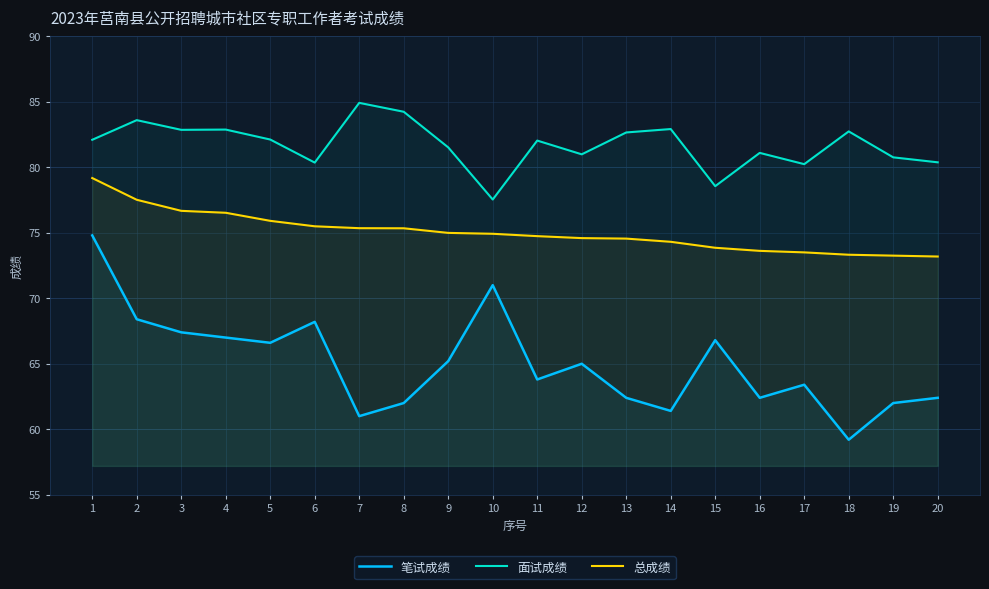

At which label does 面试成绩 reach its peak?

7